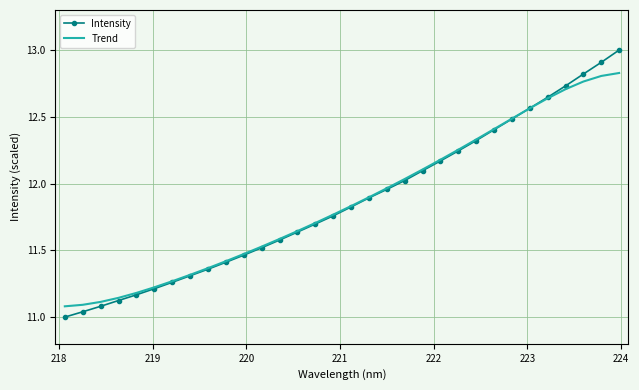

True or false: Trend has more than 1 points higher than both neighbors.

False